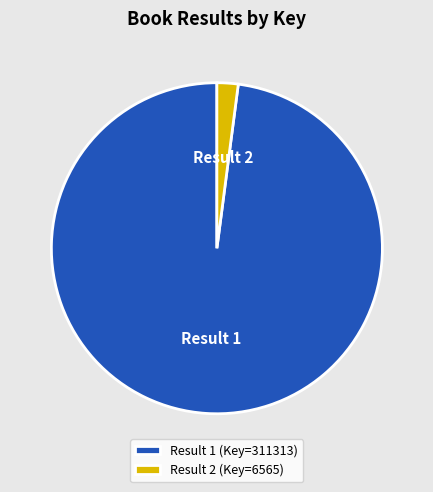

What is the ratio of the value at Result 1 (Key=311313) to the value at Result 2 (Key=6565)?

47.4